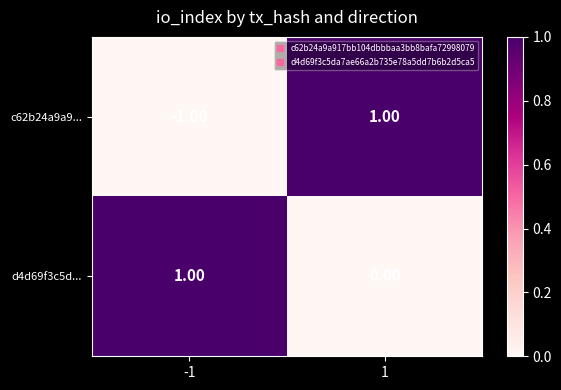

Rank the series at -1 from lowest to highest value.

c62b24a9a9..., d4d69f3c5d...